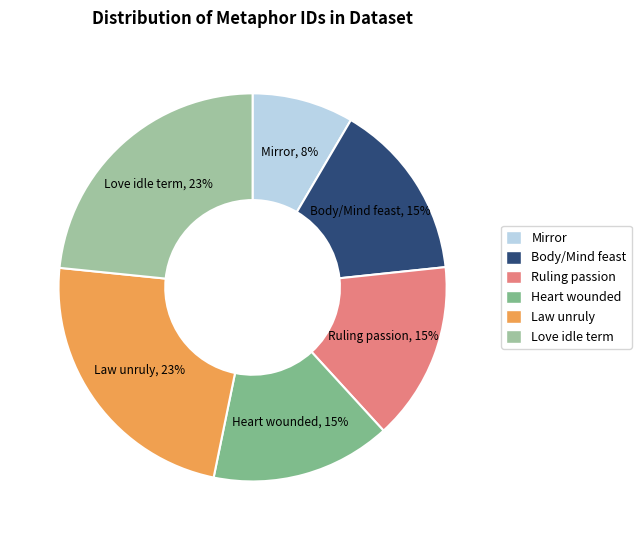

Is it true that Love idle term is 18% of the pie?

False